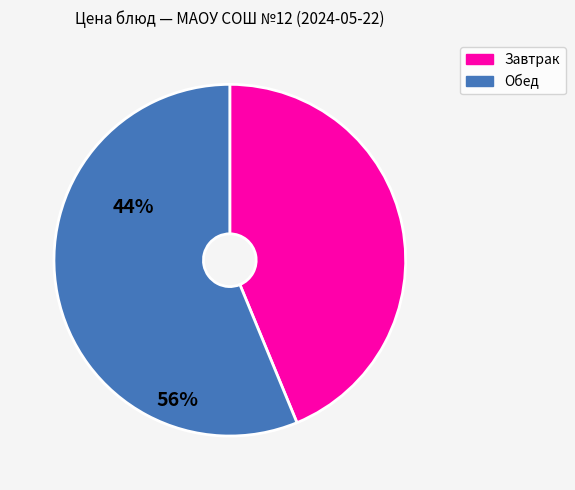

Which category has the smallest portion of the pie?

Завтрак